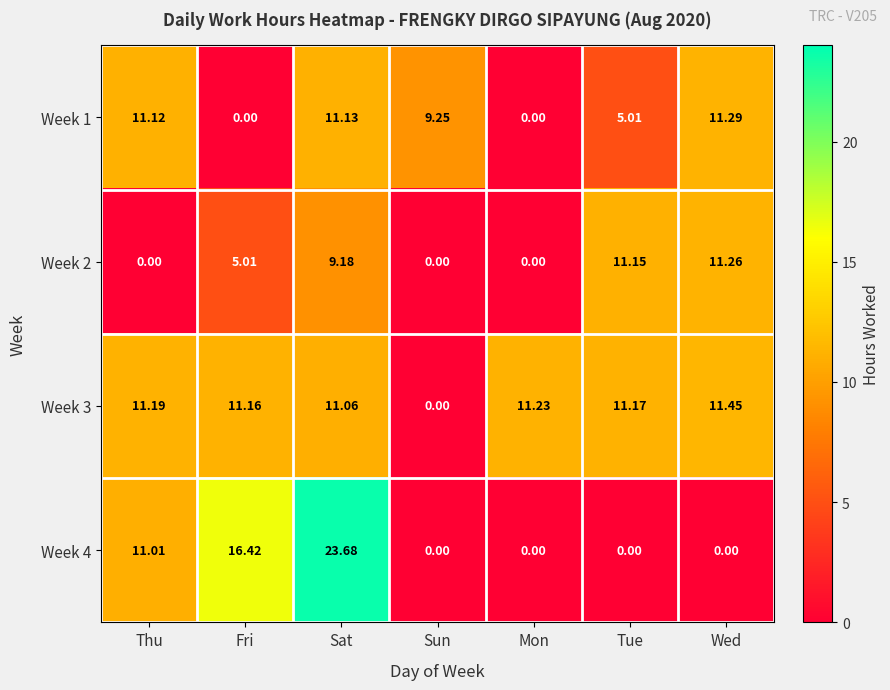

Which label corresponds to the largest value in the chart?

Sat